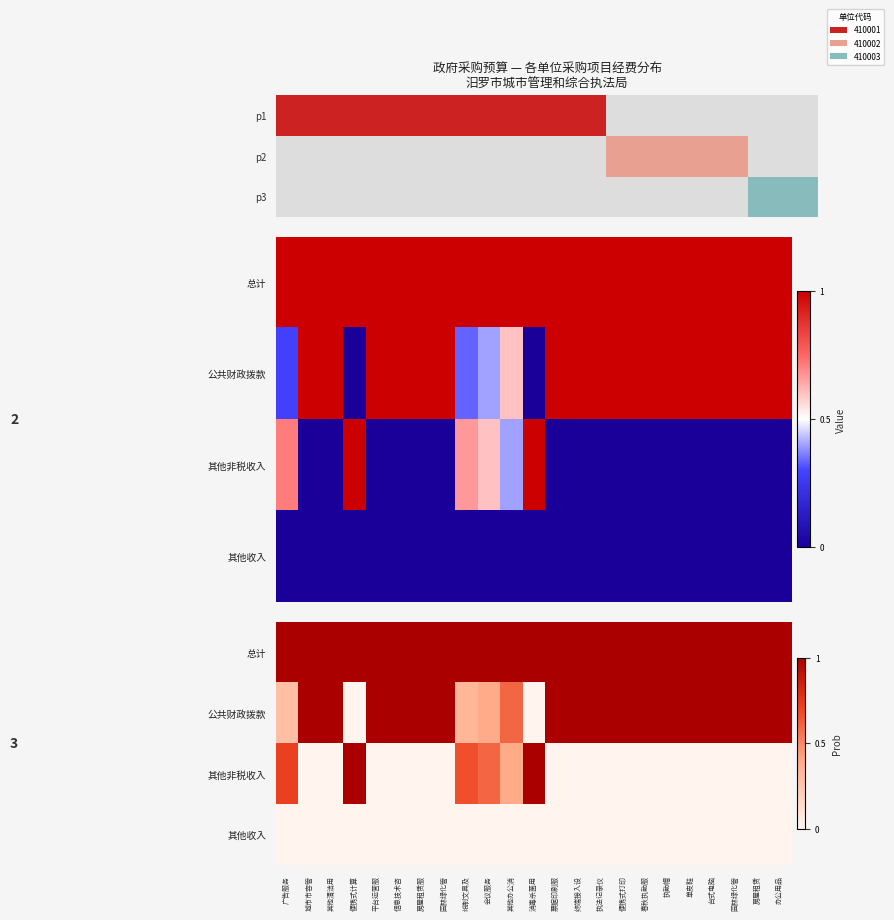

Which category has the highest value in the 总计 series?

广告服务